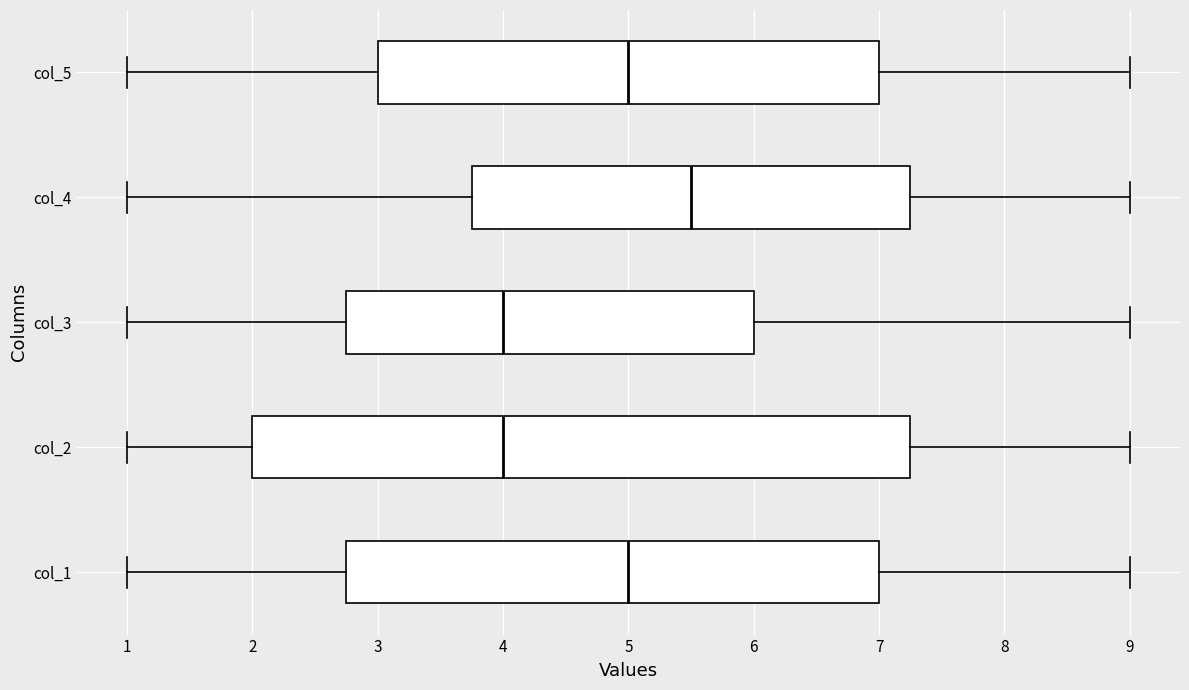

Where is the right edge of the box for col_2 on the x-axis? The values are not printed on the chart, so give them approximately, as read against the axis.

7.3